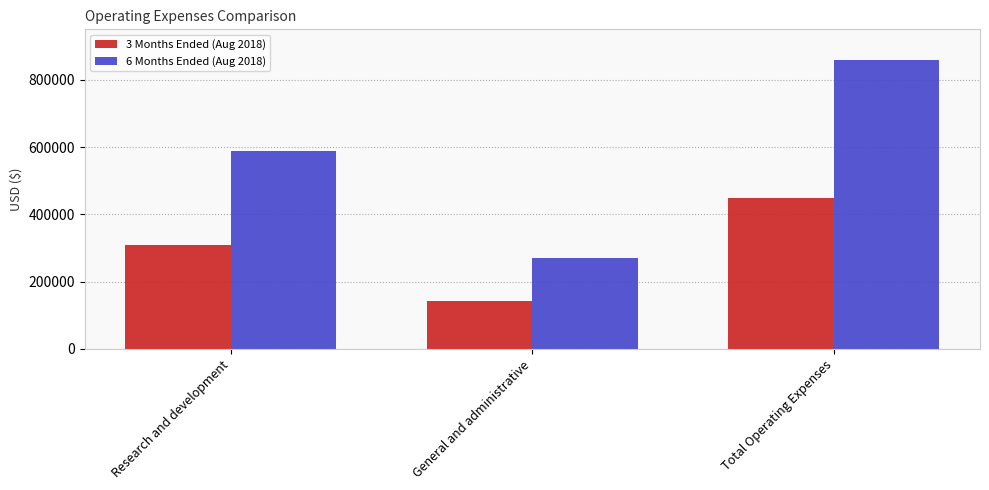

Rank the series at Total Operating Expenses from lowest to highest value.

3 Months Ended (Aug 2018), 6 Months Ended (Aug 2018)